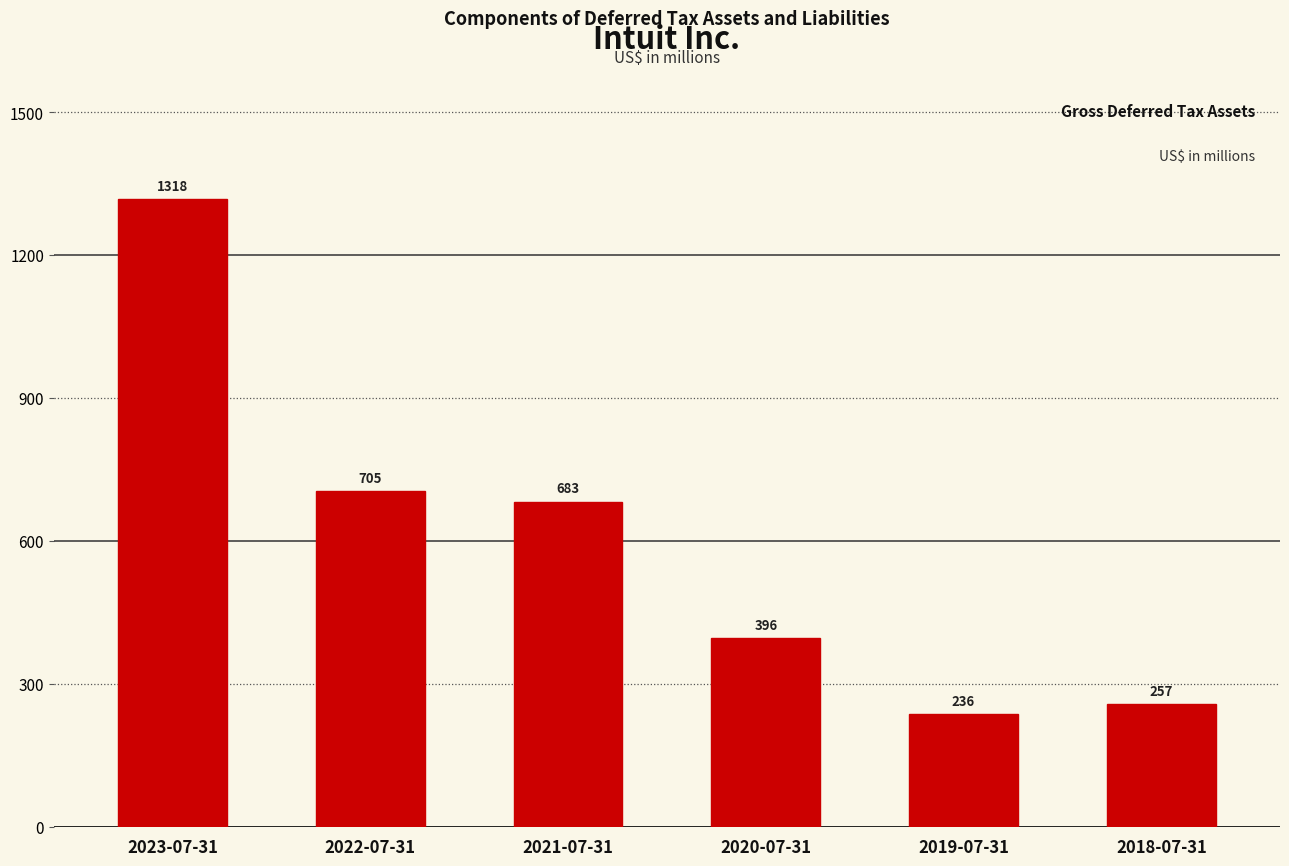

Reading left to right, transcribe all the data shown in this chart.

1318	705	683	396	236	257